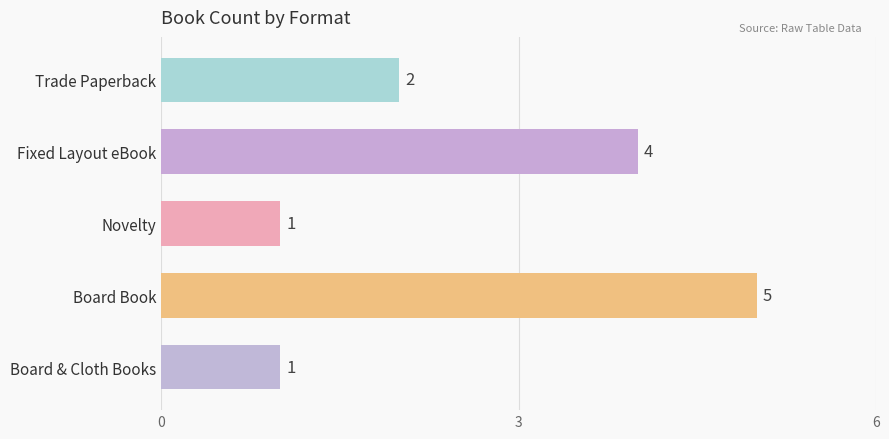

Read the value at Fixed Layout eBook.

4